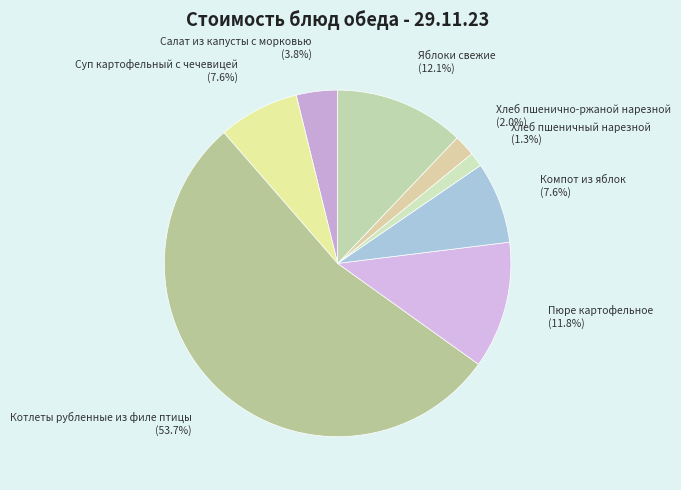

What is the largest slice in the pie chart?

Котлеты рубленные из филе птицы